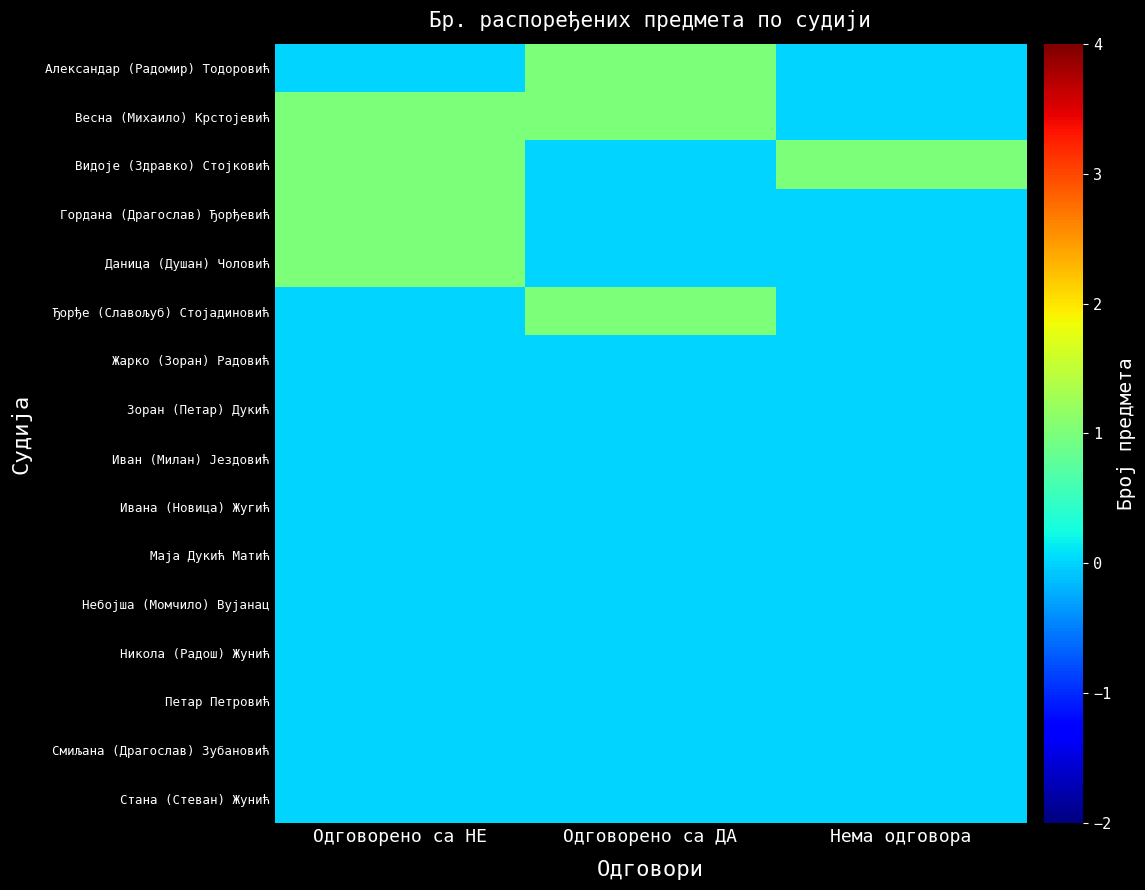

At Нема одговора, list the series in order from largest to smallest.

Видоје (Здравко) Стојковић, Александар (Радомир) Тодоровић, Весна (Михаило) Крстојевић, Гордана (Драгослав) Ђорђевић, Даница (Душан) Чоловић, Ђорђе (Славољуб) Стојадиновић, Жарко (Зоран) Радовић, Зоран (Петар) Дукић, Иван (Милан) Јездовић, Ивана (Новица) Жугић, Маја Дукић Матић, Небојша (Момчило) Вујанац, Никола (Радош) Жунић, Петар Петровић, Смиљана (Драгослав) Зубановић, Стана (Стеван) Жунић